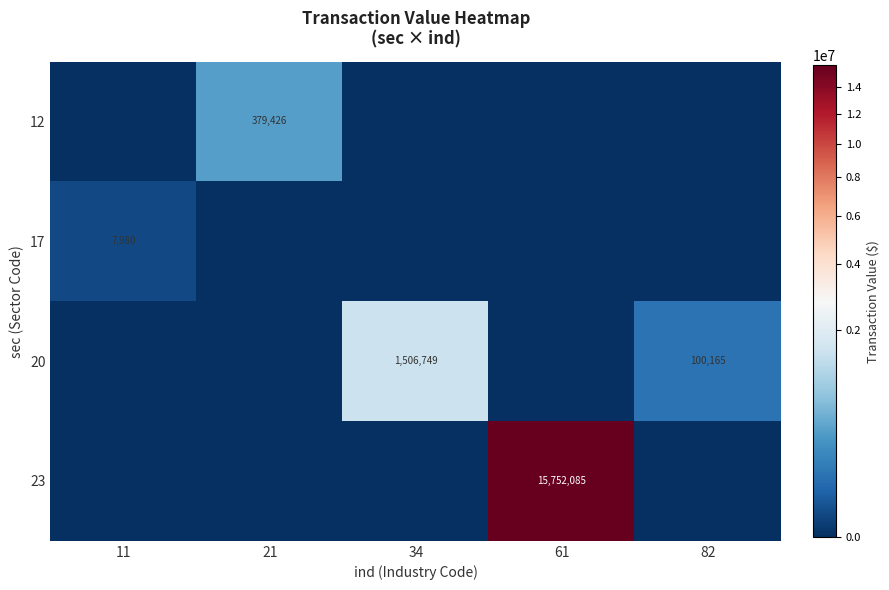

The value of 17 at 11 is 7980. True or false?

True